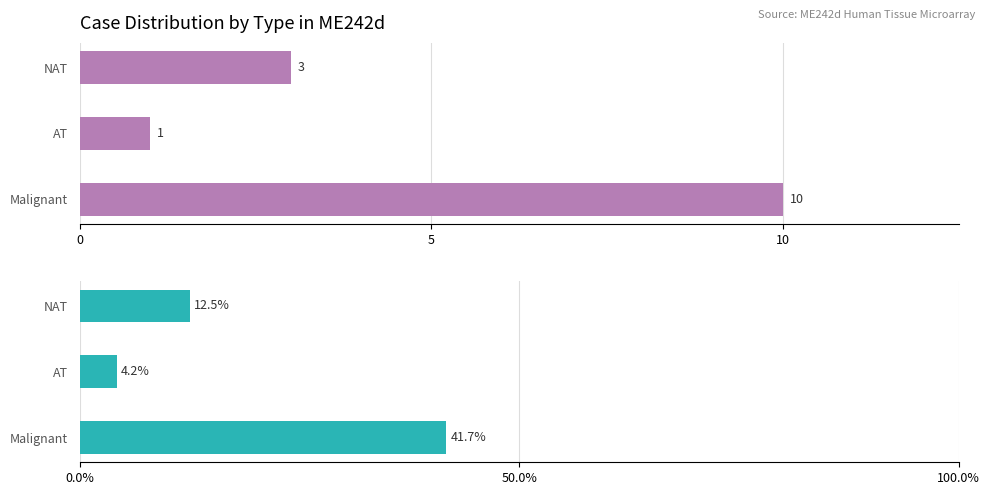

How many values in the Count series are below 3?

1